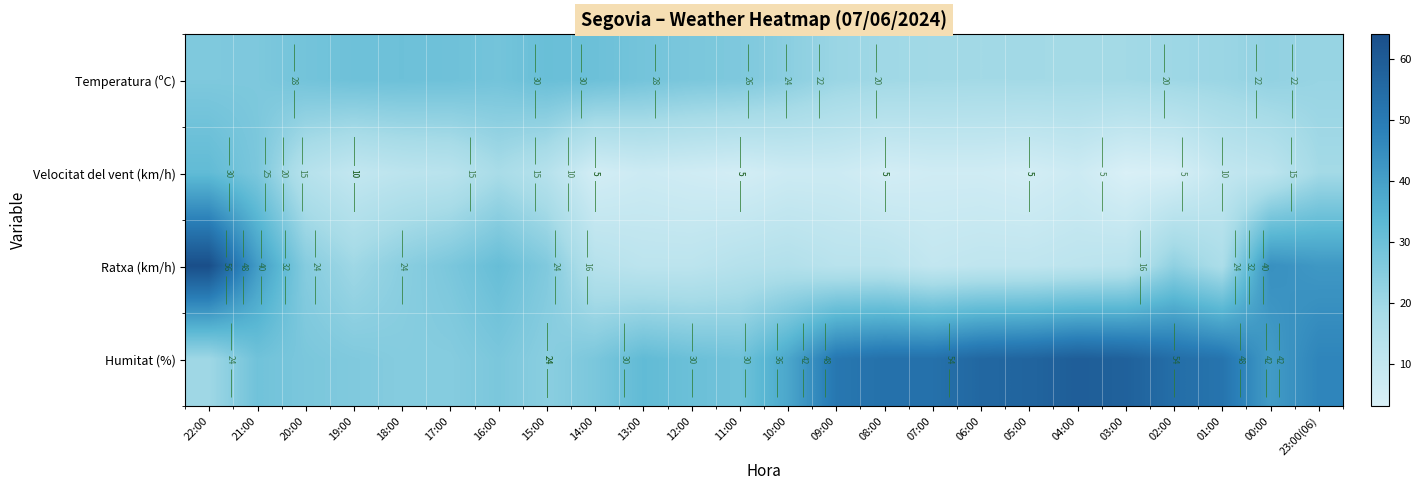

Which category has the highest value across all series?

22:00